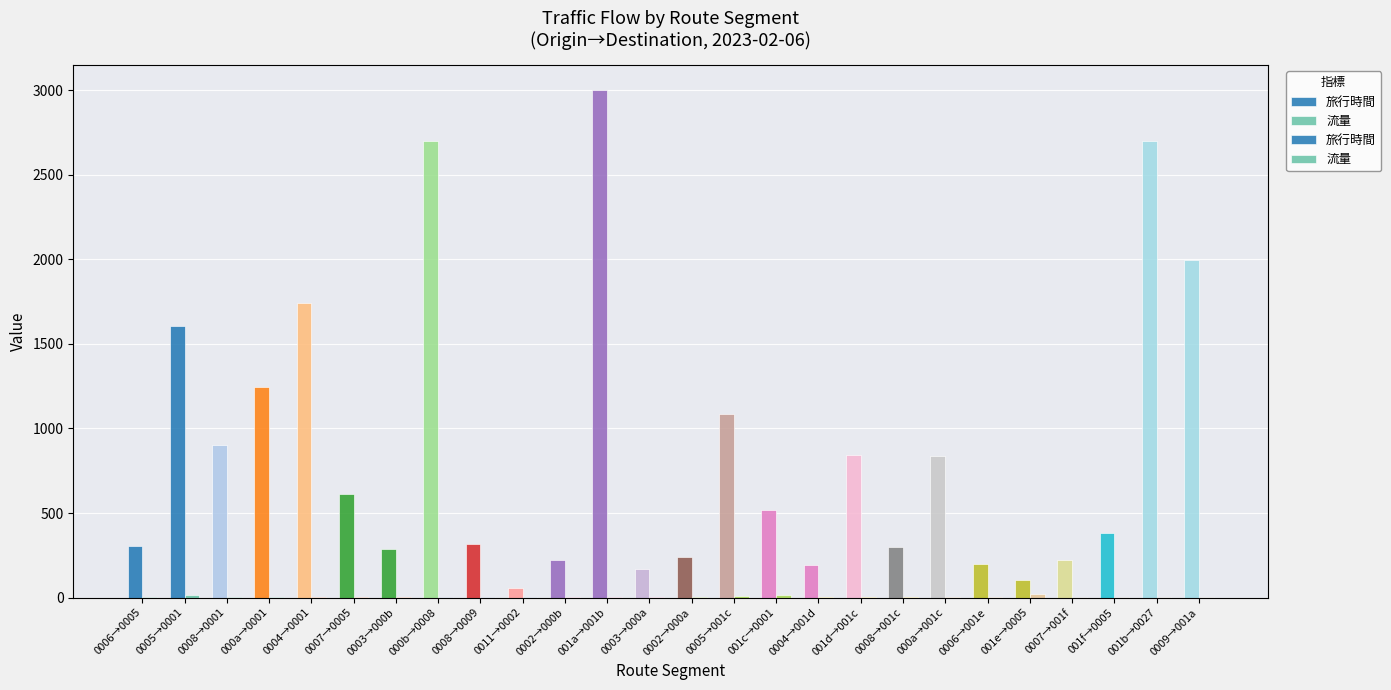

What is the difference between the 旅行時間 values at 0003→000a and 0004→0001?

1572